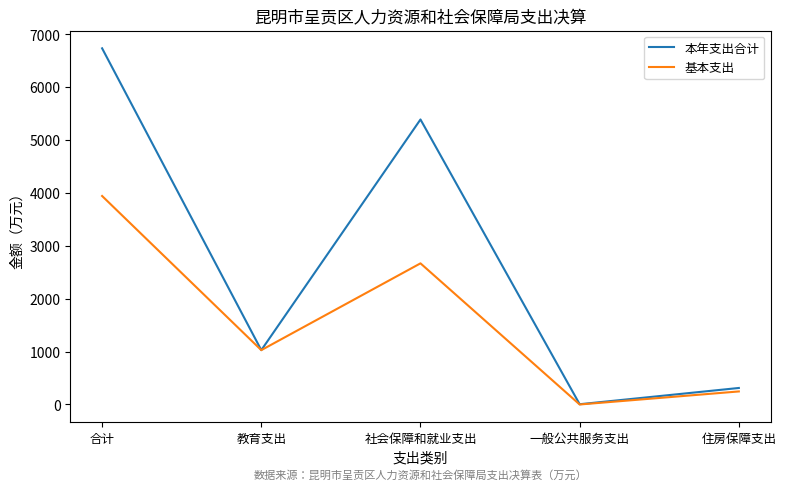

At which category does 基本支出 reach its first local peak?

社会保障和就业支出